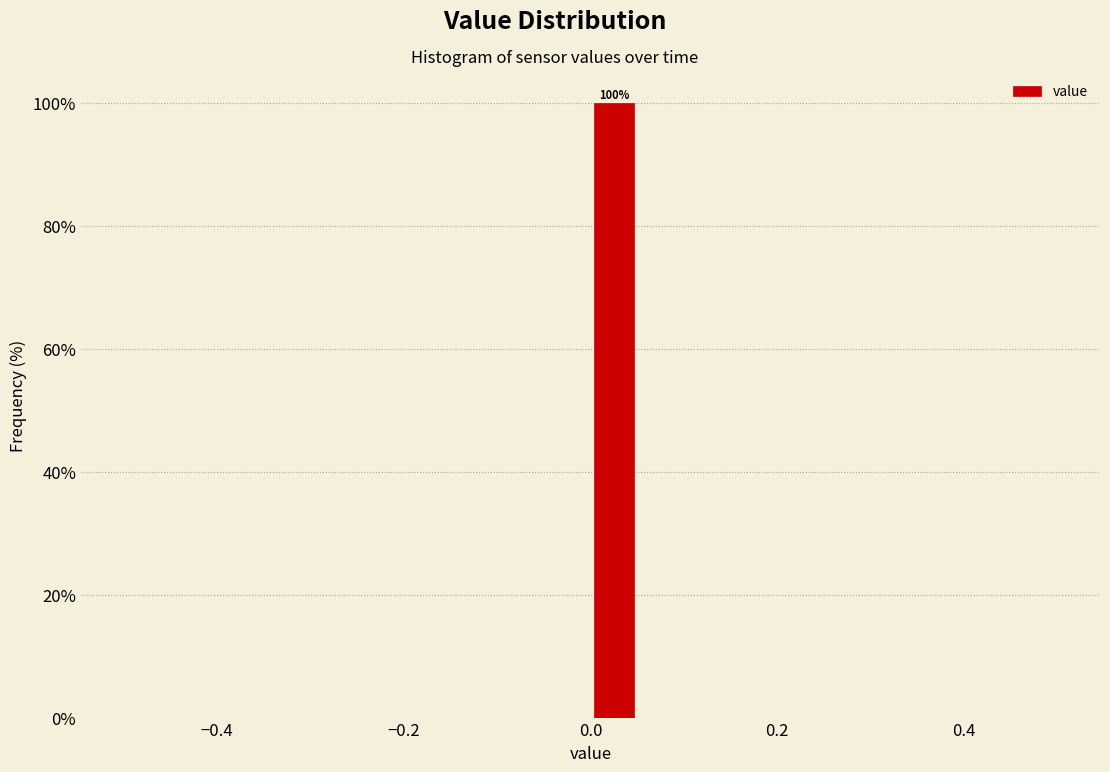

Read against the x-axis, roughly where is the centre of the tallest bar?

0.02